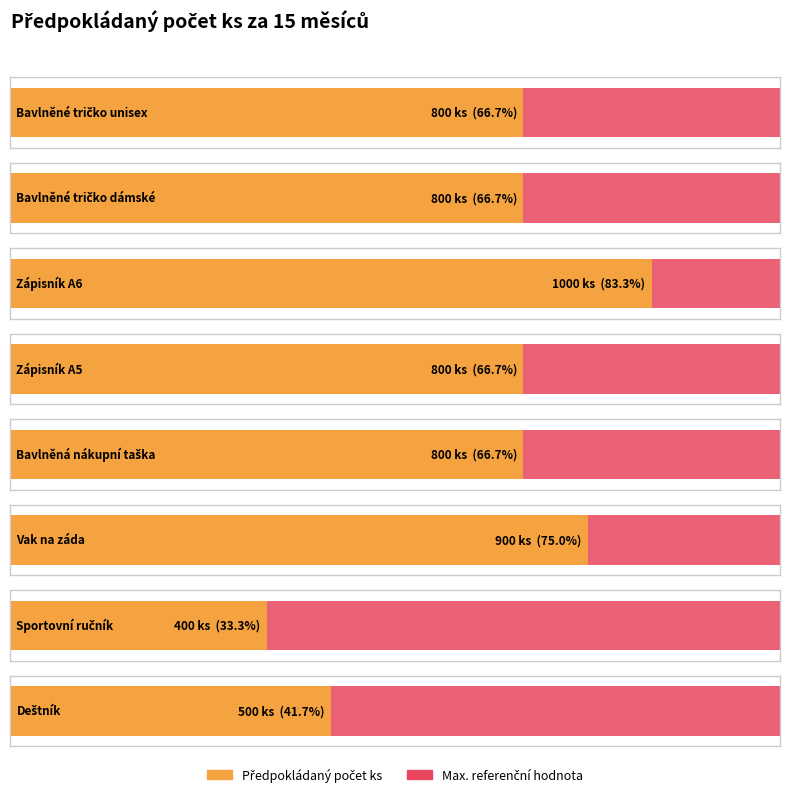

Are the bars horizontal?

Yes